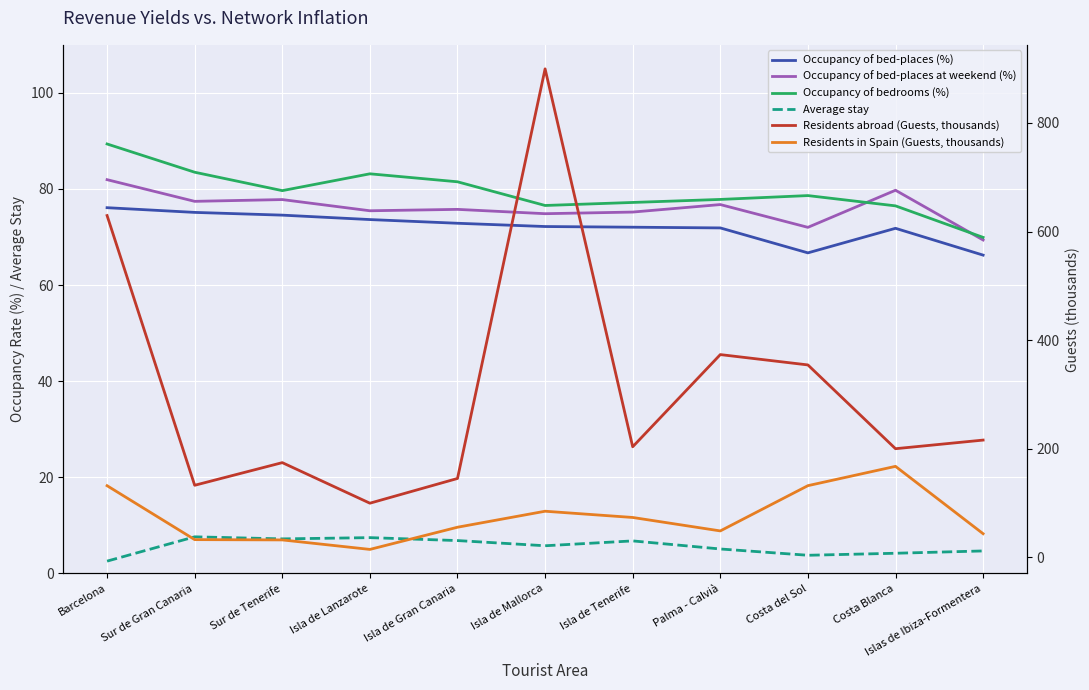

At Isla de Gran Canaria, list the series in order from smallest to largest.

Average stay, Residents in Spain (Guests, thousands), Occupancy of bed-places (%), Occupancy of bed-places at weekend (%), Occupancy of bedrooms (%), Residents abroad (Guests, thousands)